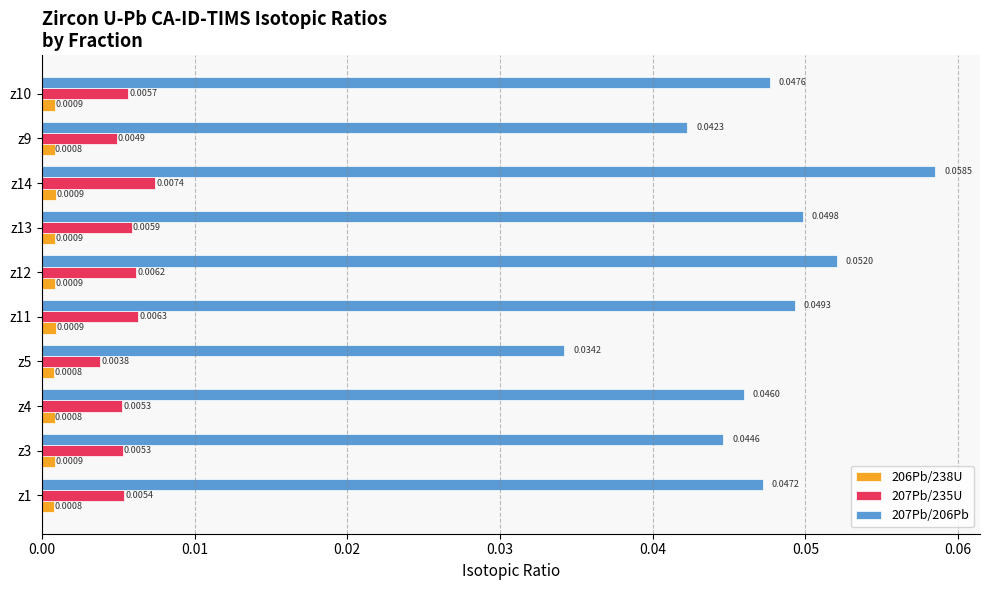

At which label does 207Pb/235U reach its peak?

z14